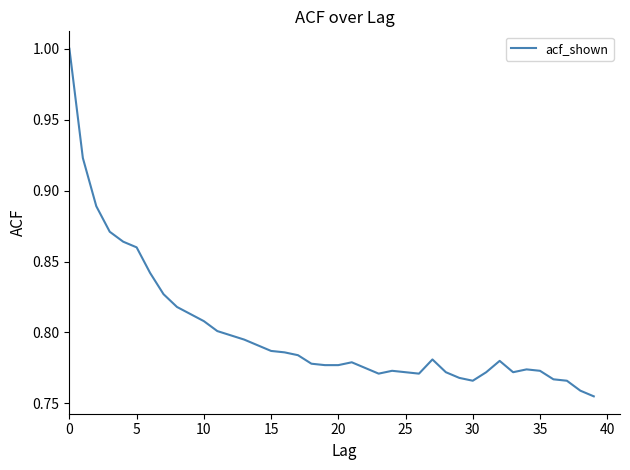

What is the maximum value shown in the chart?

1.0